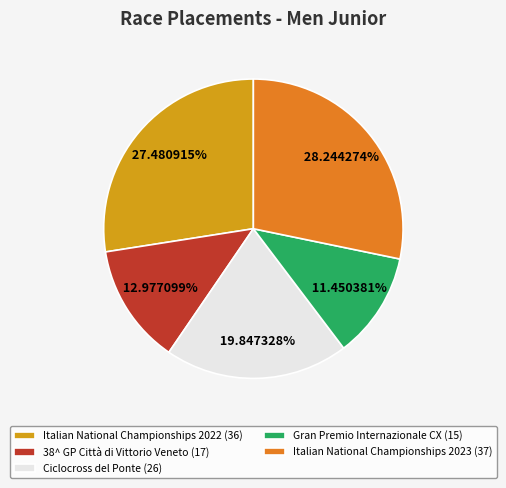

How many segments does this pie chart have?

5